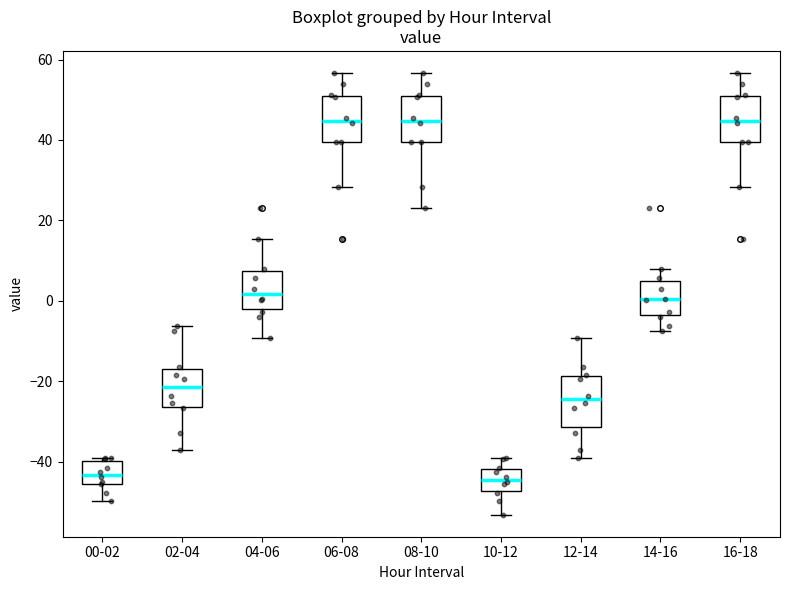

Where does the upper whisker of the box for 10-12 end on the y-axis? The values are not printed on the chart, so give them approximately, as read against the axis.

-40